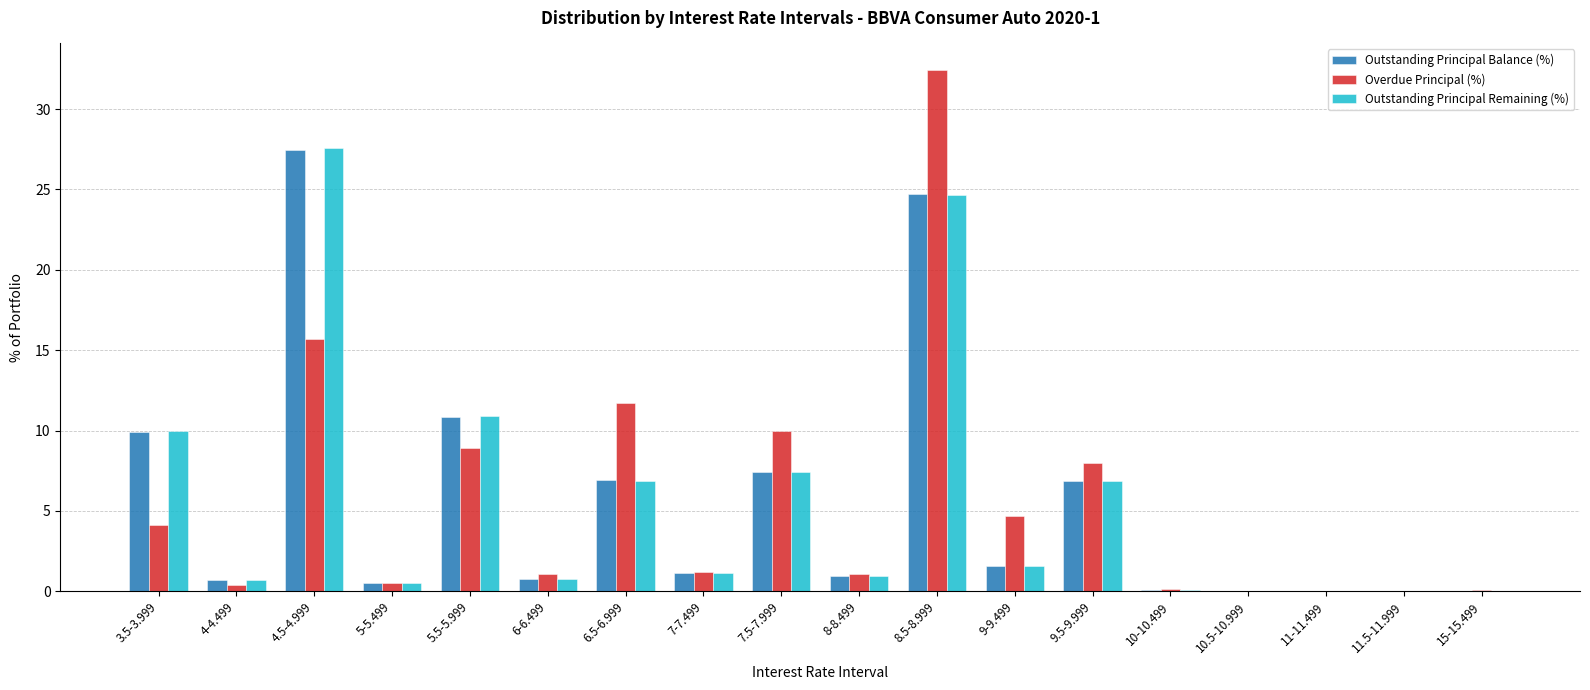

At which label does Outstanding Principal Balance (%) reach its peak?

4.5-4.999